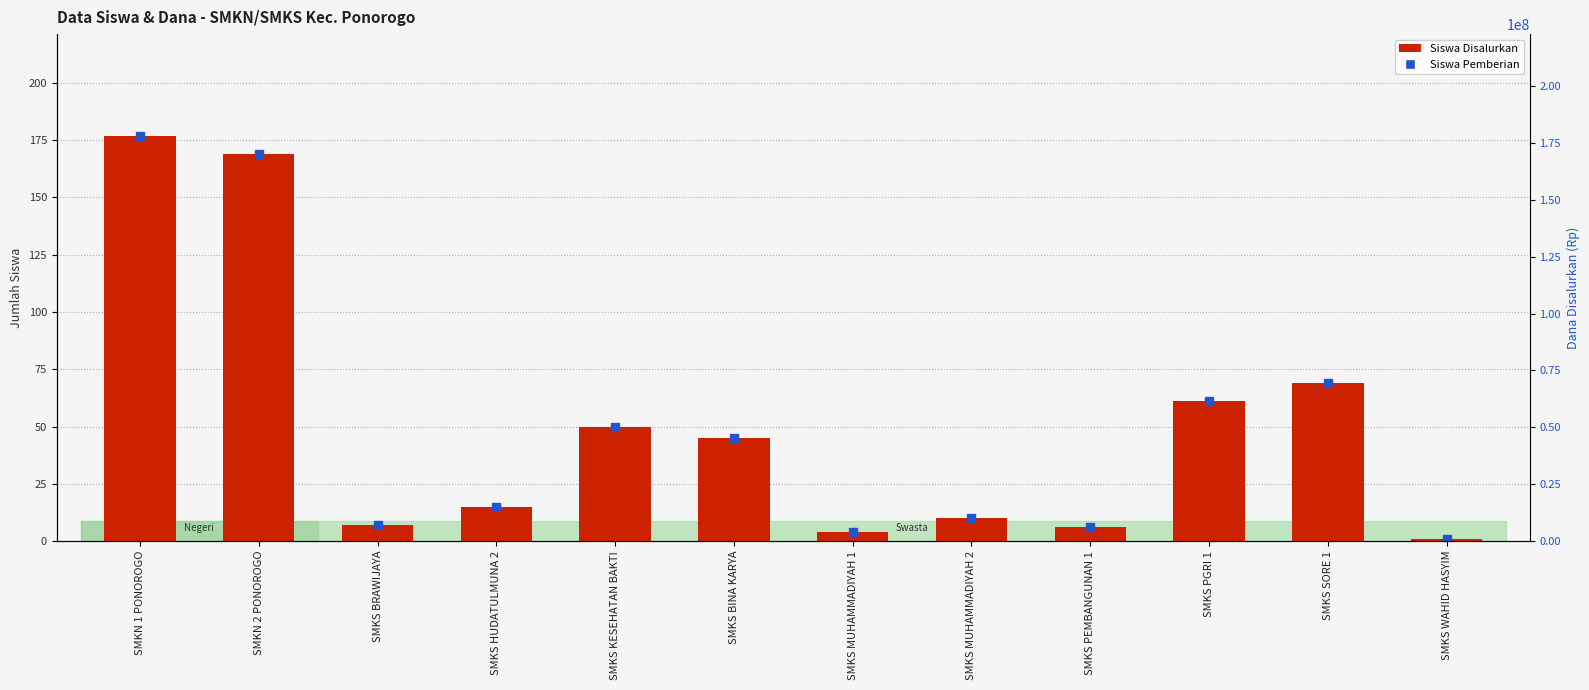

Does the chart contain stacked bars?

No